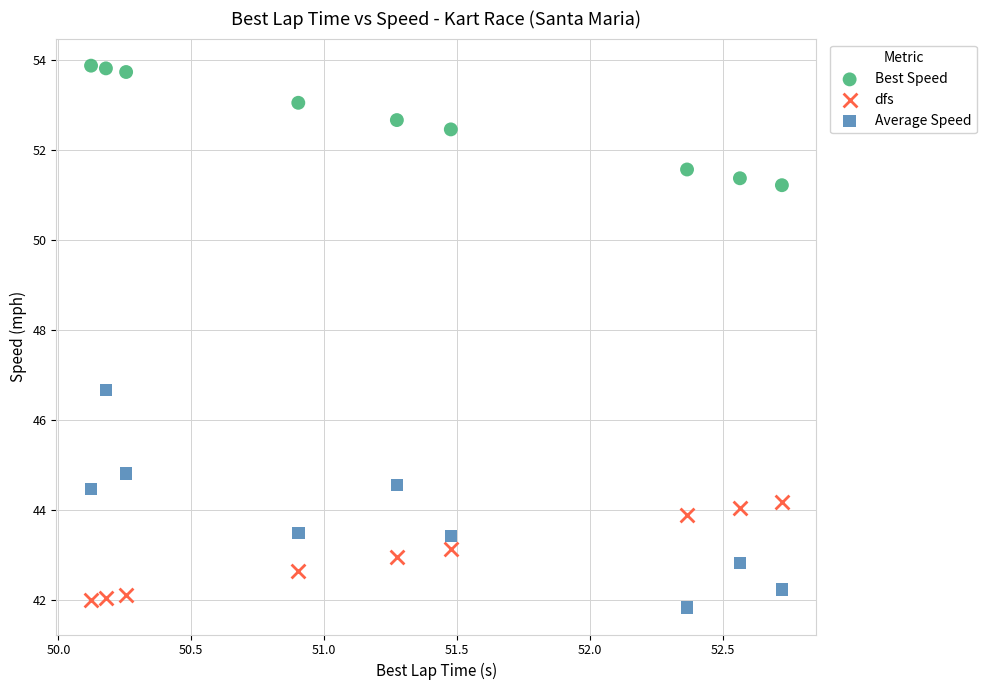

Across all series, what Y value is closest to 47?

46.7